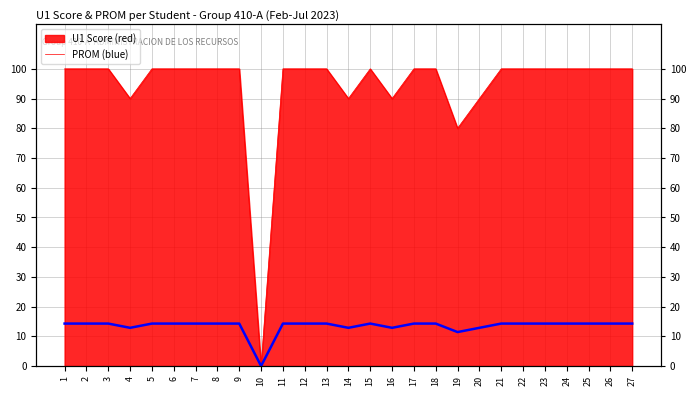

What is the ratio of the value at 27 to the value at 19?

1.2